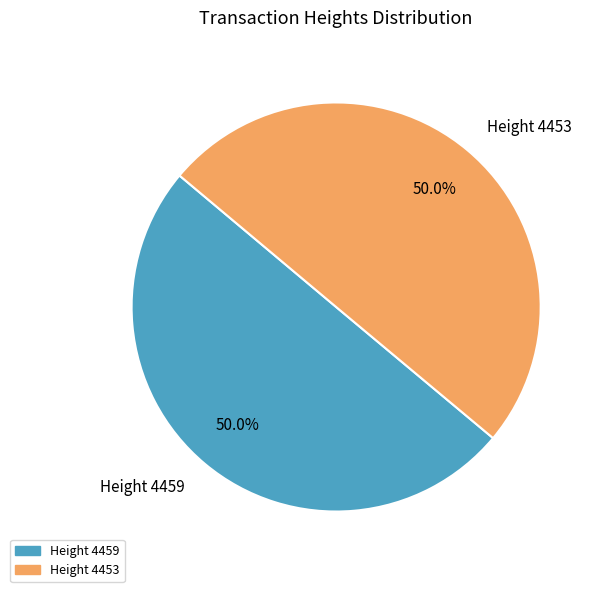

To the nearest percent, what is the average slice percentage?

50%